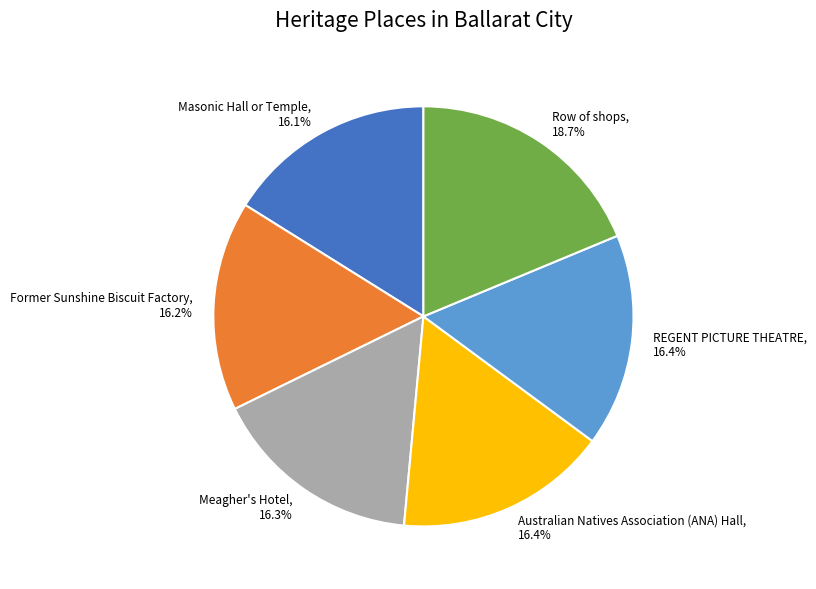

What percentage is NOT represented by REGENT PICTURE THEATRE, 16.4%?

83.6%